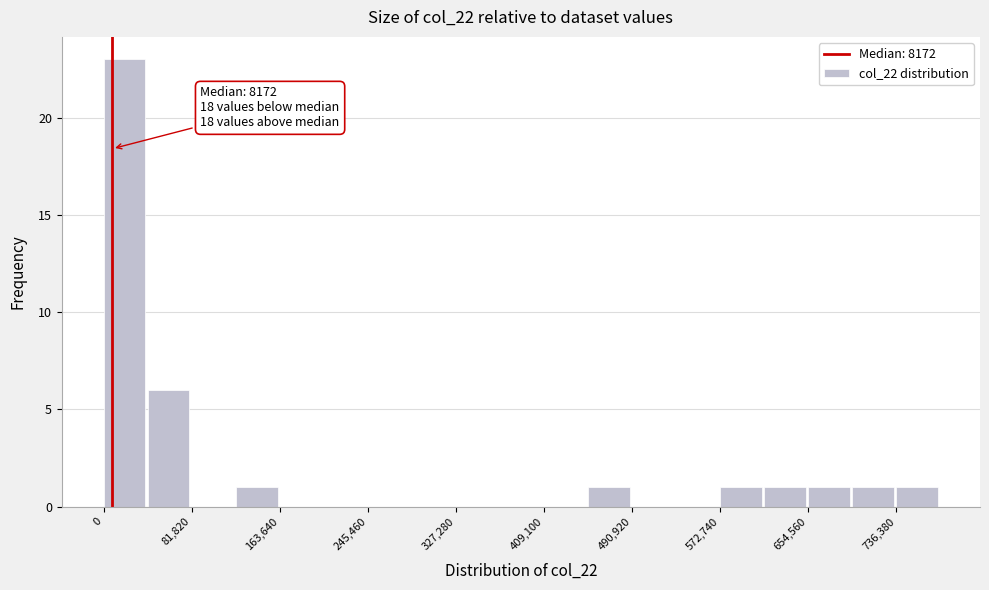

Over which range of the x-axis is the bar tallest?

0 to 40000